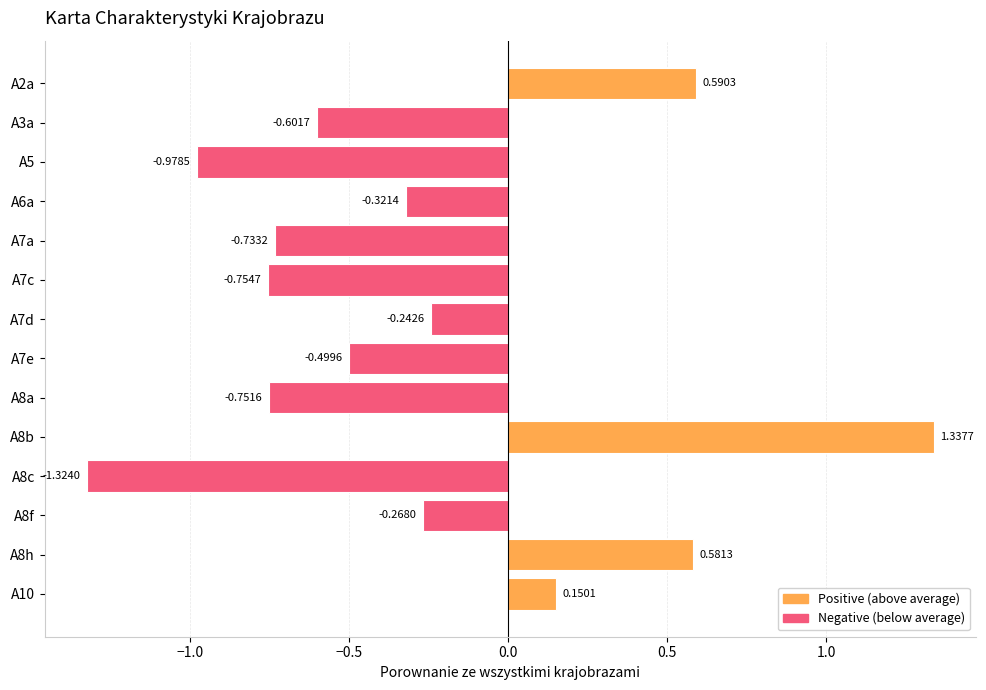

Rank the categories by value from lowest to highest.

A8c, A5, A7c, A8a, A7a, A3a, A7e, A6a, A8f, A7d, A10, A8h, A2a, A8b